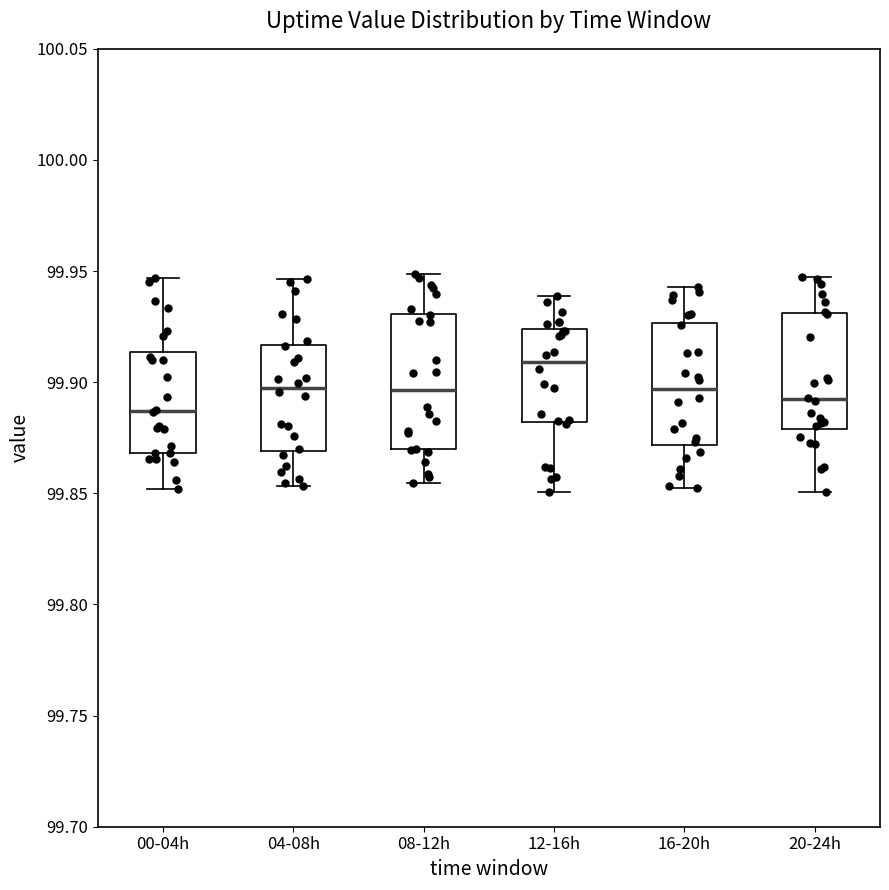

Which box's median line is the highest?

12-16h